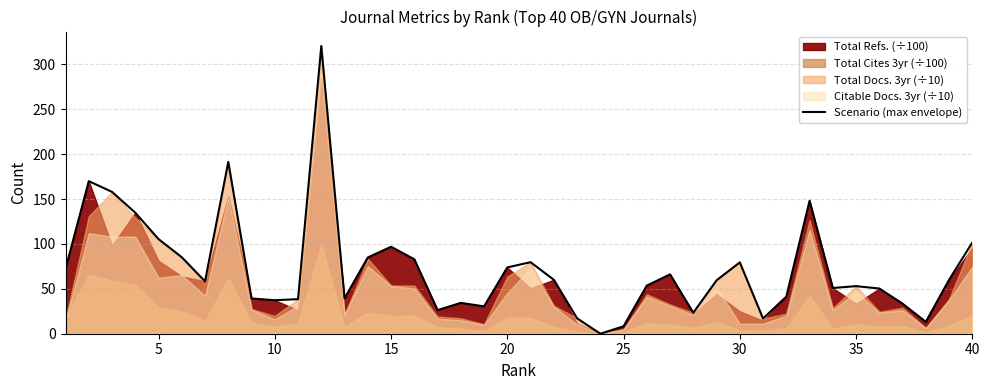

True or false: Scenario (max envelope) has a value of 79.5 at 30.

True